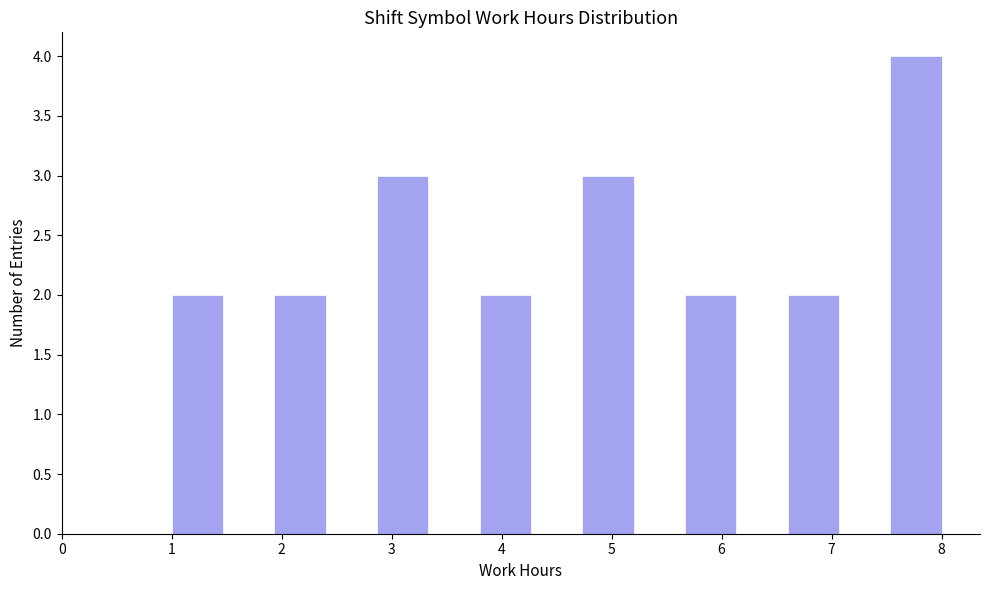

What is the height of the bar covering 1.9 to 2.4 on the x-axis? Neither the bar edges nor the heights are printed on the chart, so give them approximately, as read against the axes.

2